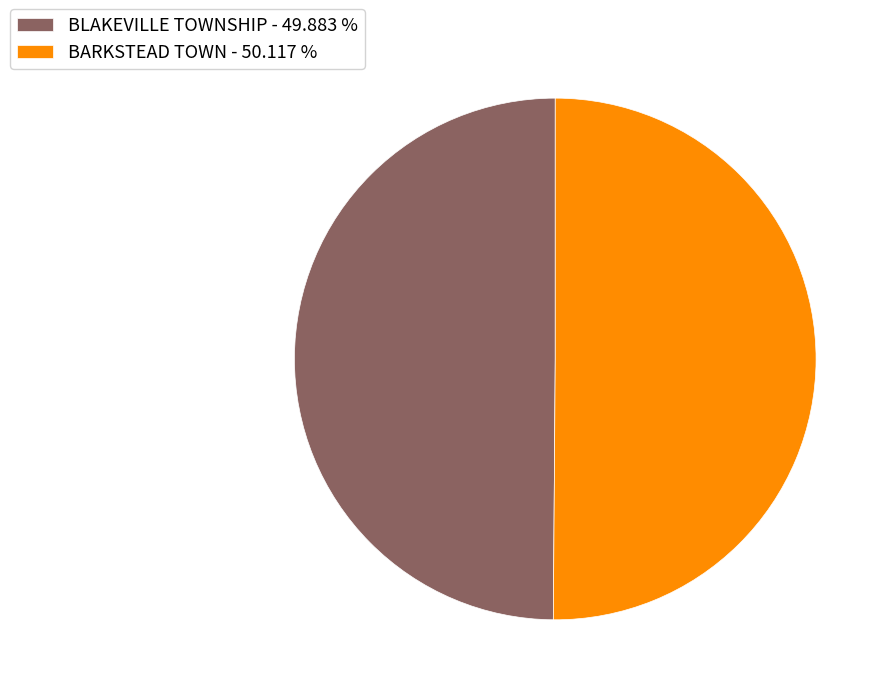

Is the sum of BLAKEVILLE TOWNSHIP - 49.883 % and BARKSTEAD TOWN - 50.117 % greater than half?

Yes